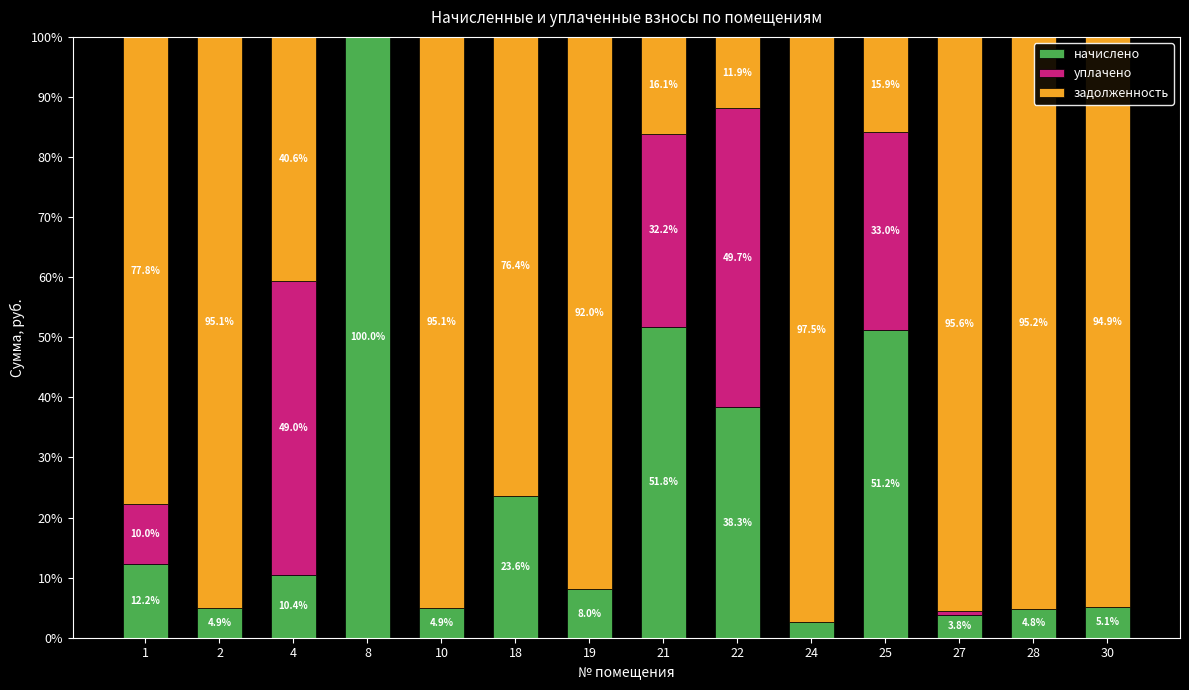

At which label is начислено closest to 51?

25